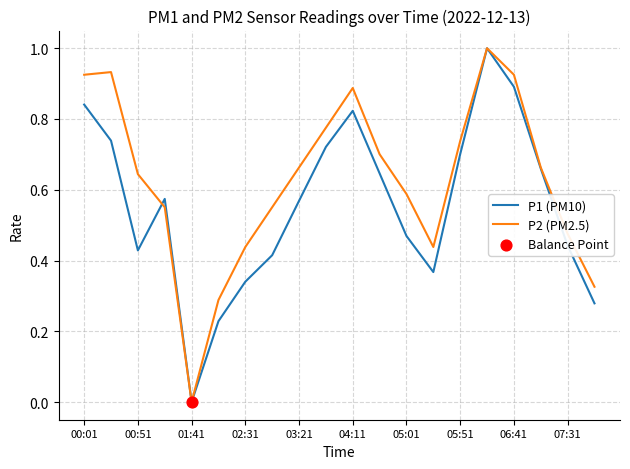

Which series has the largest total across all categories?

P2 (PM2.5)